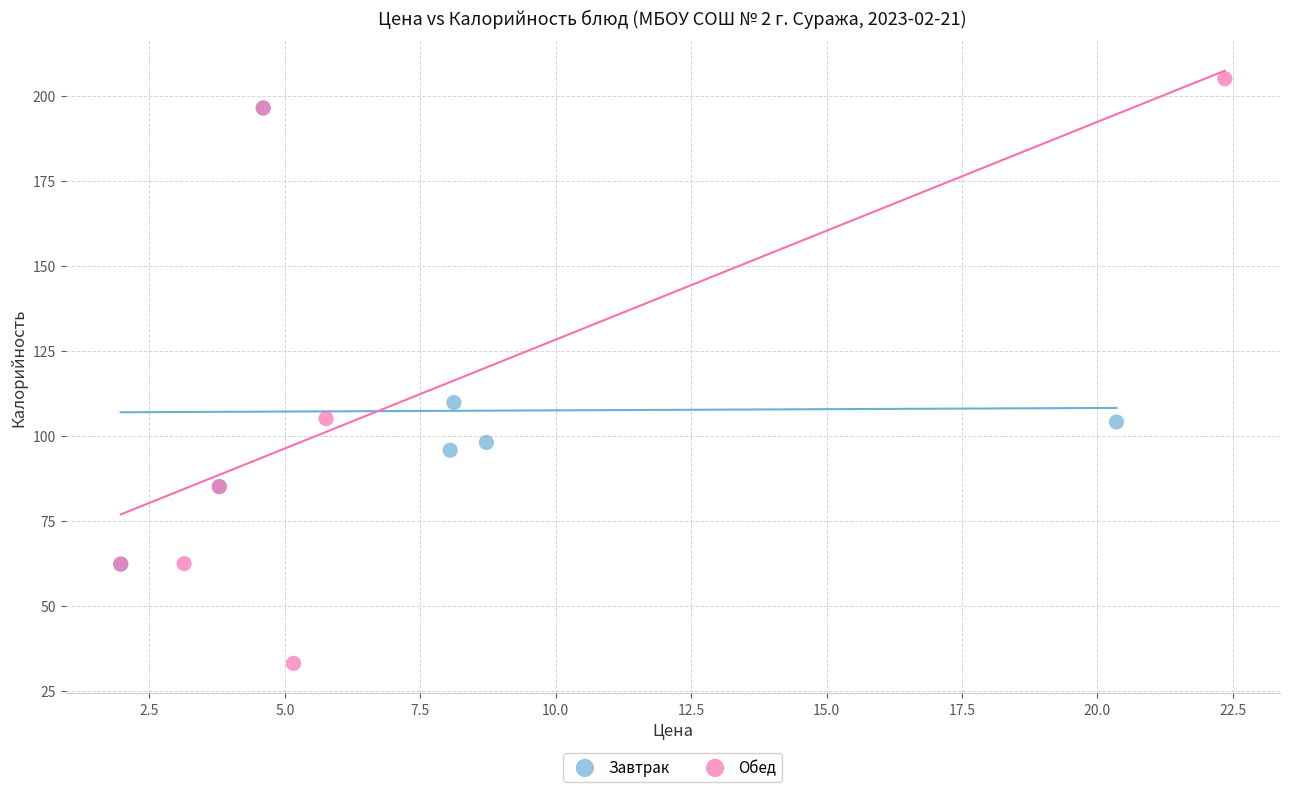

Which series contains the highest Y value?

Обед